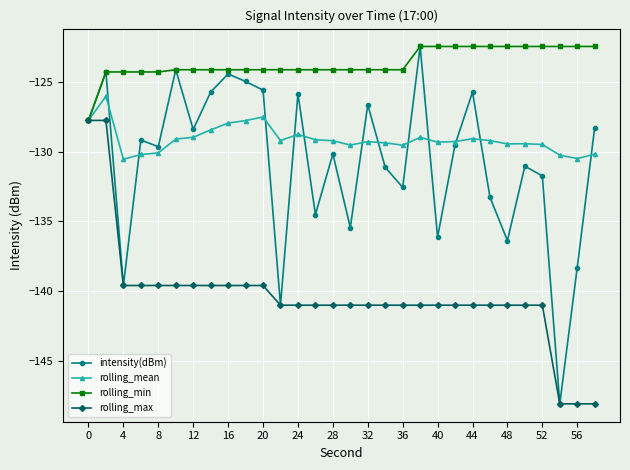

Does the chart have visible grid lines?

Yes